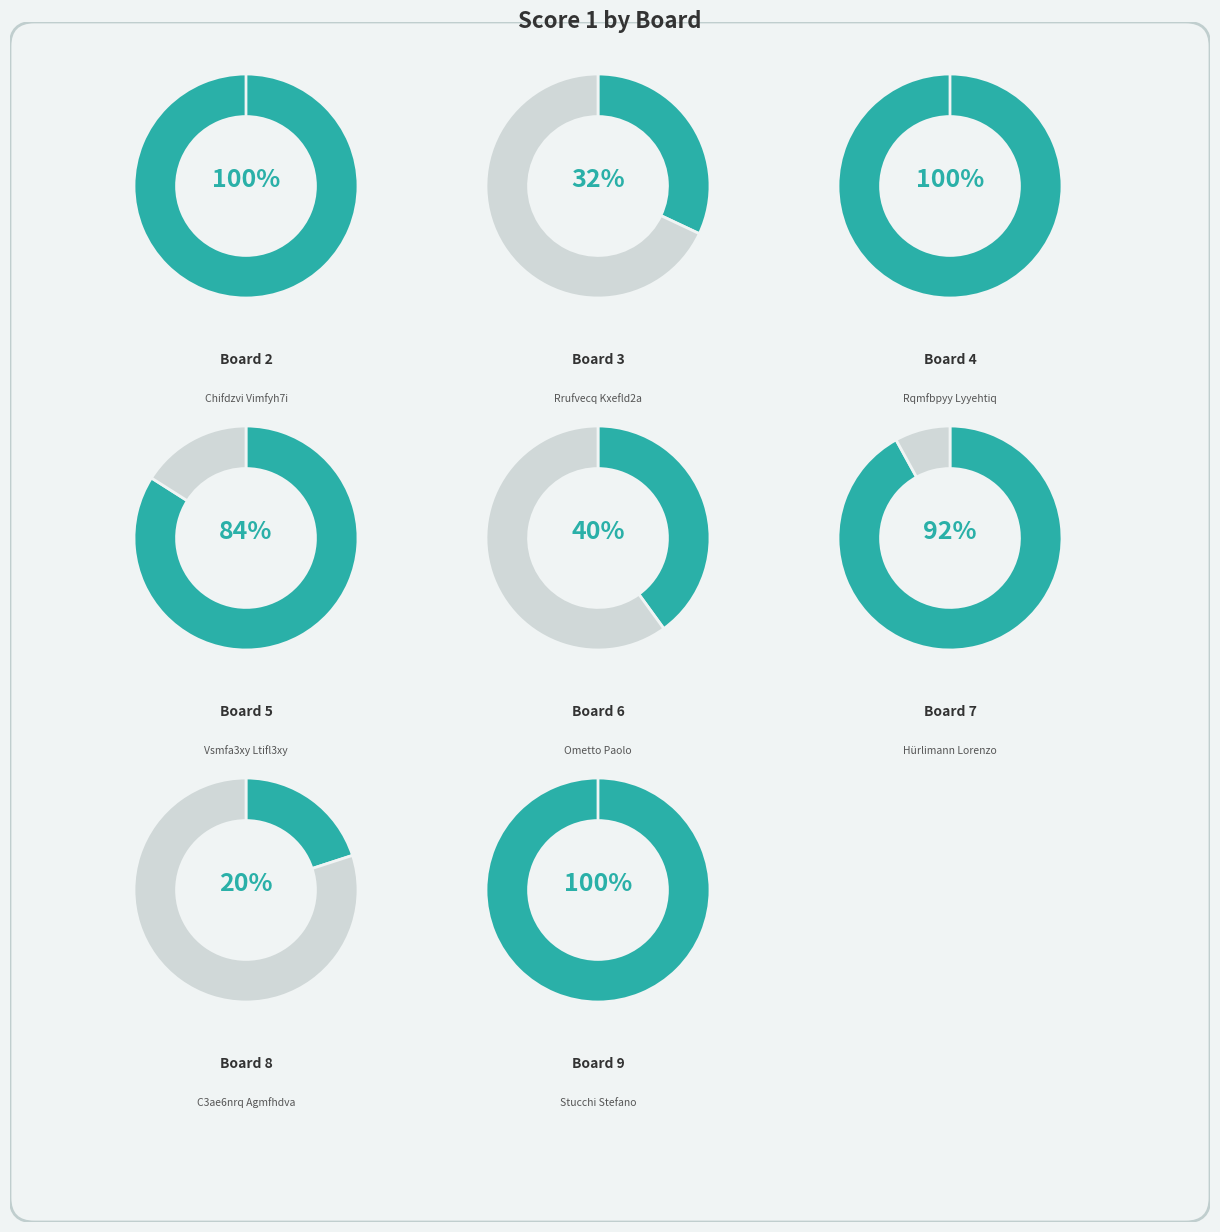

True or false: 3 accounts for 6% of the total.

True